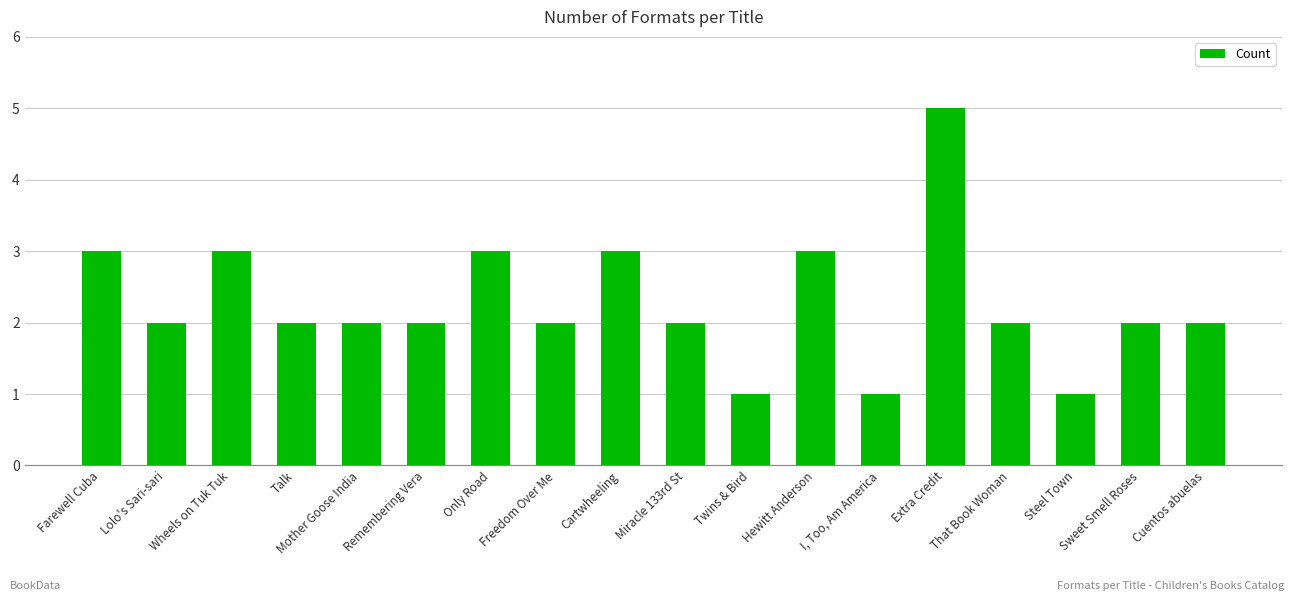

At which label does the data first exceed 2?

Farewell Cuba